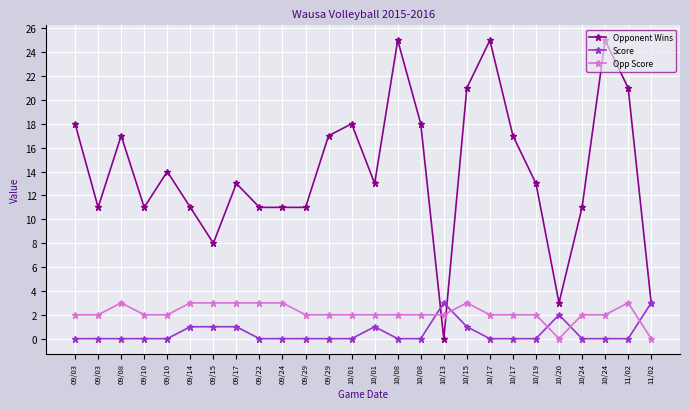

What is the label of the 16th point from the right?

09/29